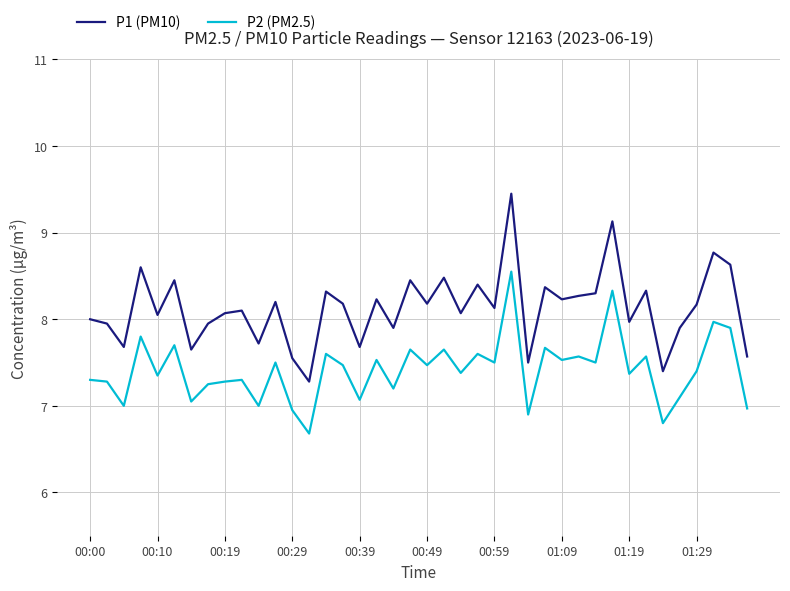

What is the sum of all P1 (PM10) values?

325.3